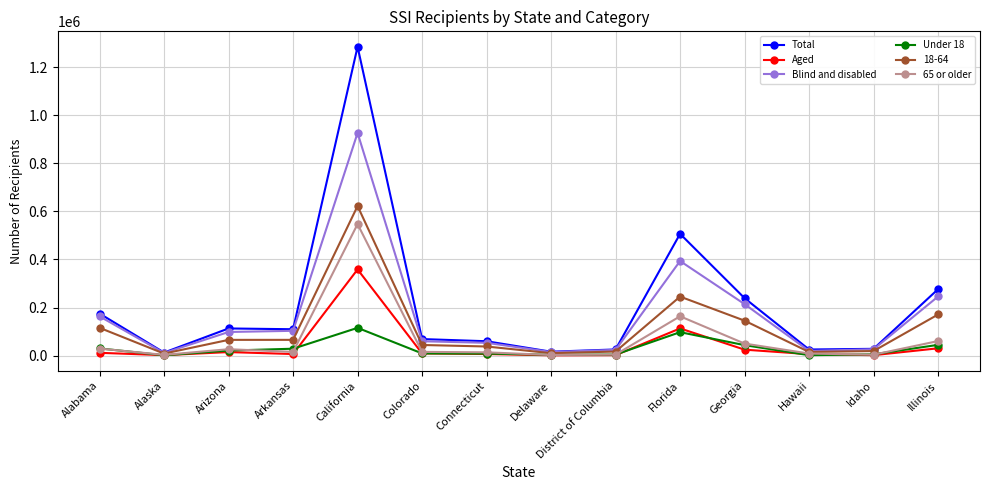

Which series changed the most between Connecticut and Georgia?

Total